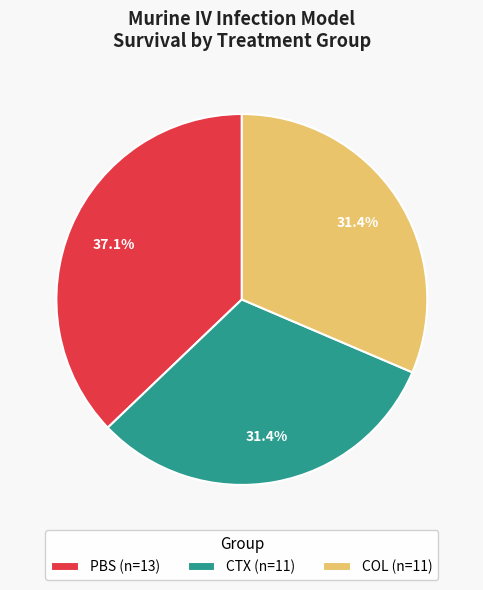

How many slices are in this pie chart?

3